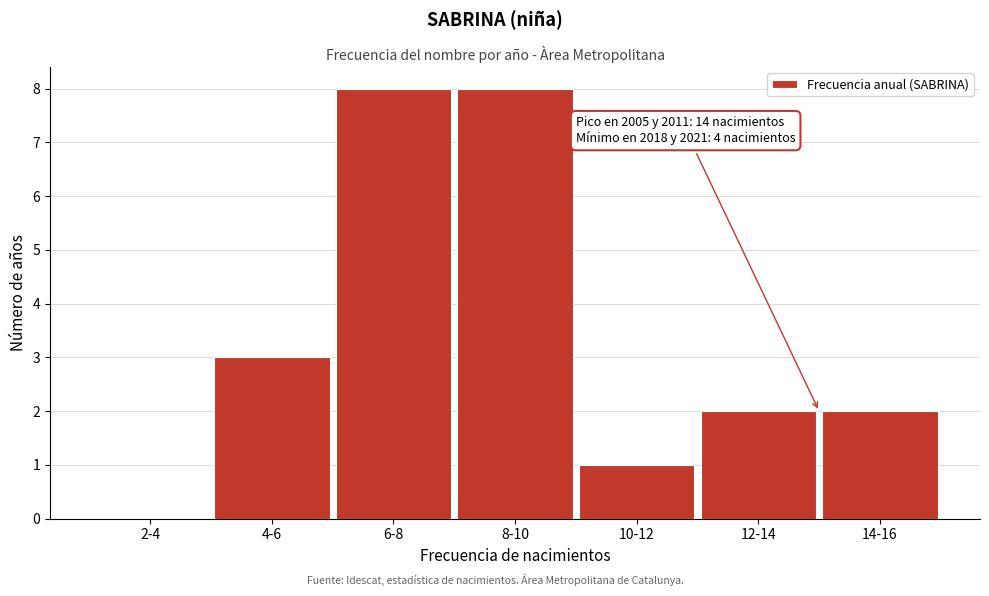

Reading left to right, what are all the values shown in this chart?

2-4=0	4-6=3	6-8=8	8-10=8	10-12=1	12-14=2	14-16=2